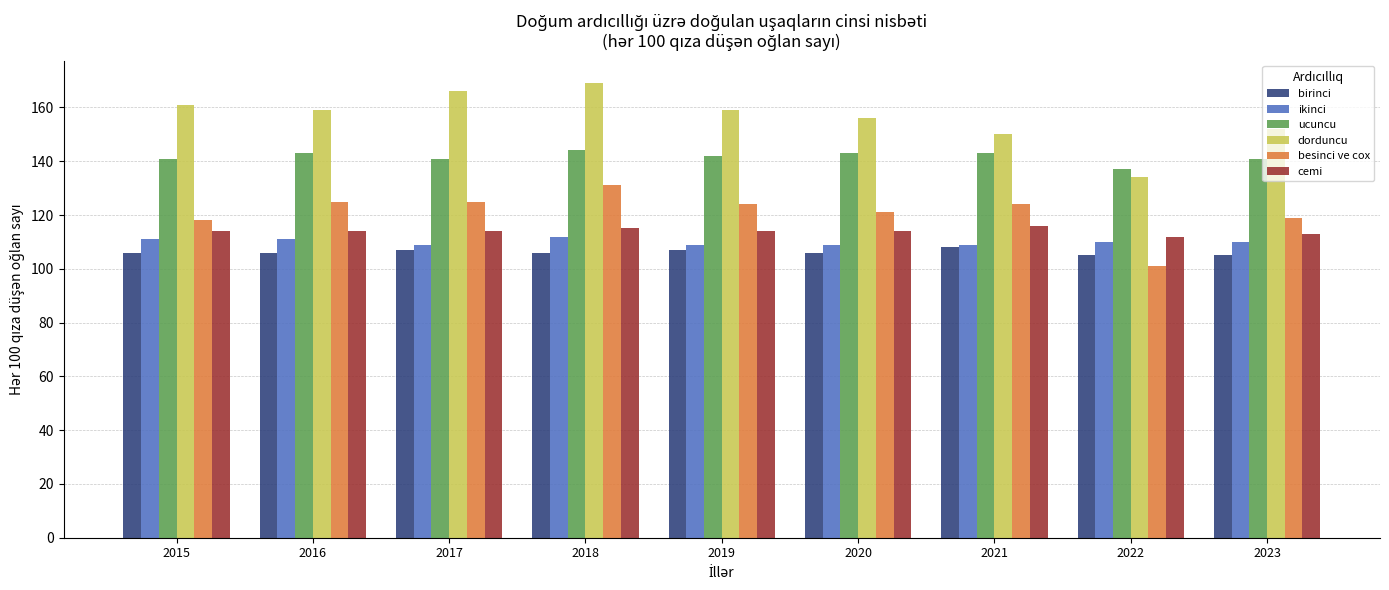

Reading left to right, list all the values displayed in this chart.

birinci: 106	106	107	106	107	106	108	105	105
ikinci: 111	111	109	112	109	109	109	110	110
ucuncu: 141	143	141	144	142	143	143	137	141
dorduncu: 161	159	166	169	159	156	150	134	152
besinci ve cox: 118	125	125	131	124	121	124	101	119
cemi: 114	114	114	115	114	114	116	112	113